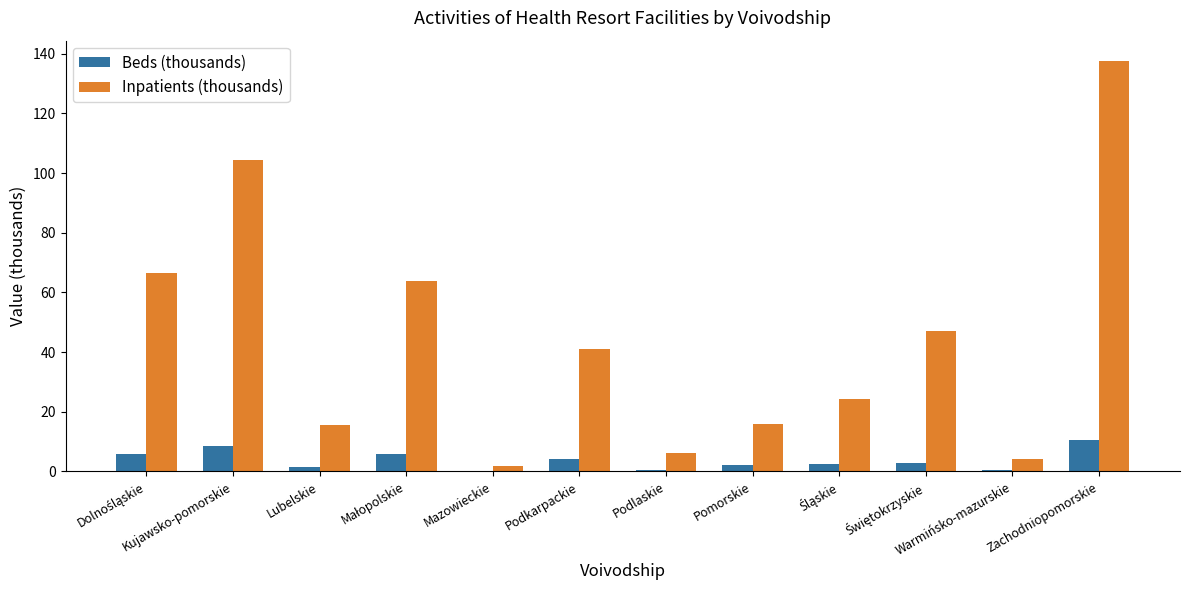

At which category is the sum across all series the highest?

Zachodniopomorskie